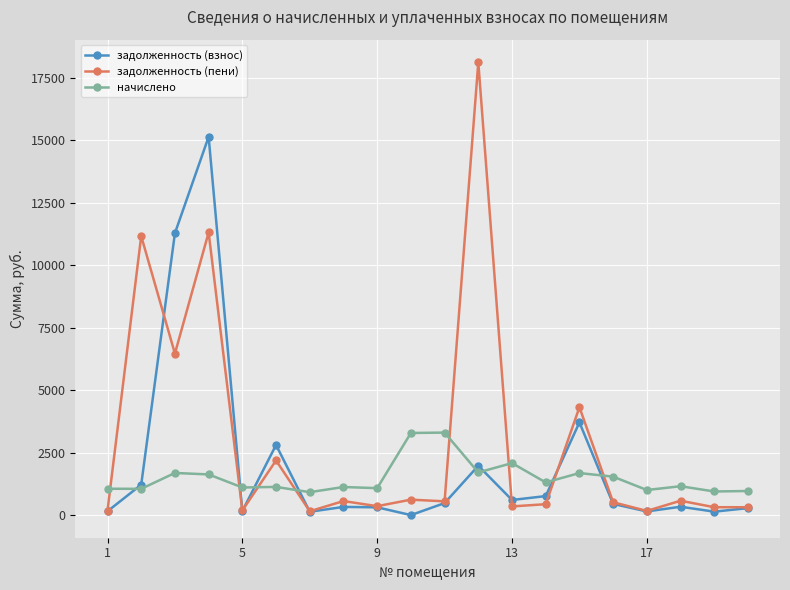

What are all the series names shown in the legend?

задолженность (взнос), задолженность (пени), начислено